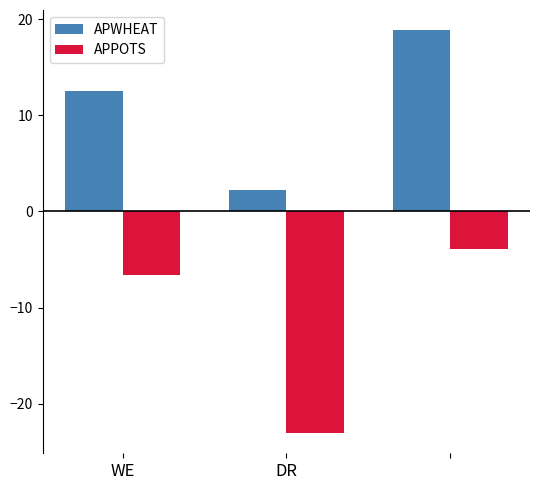

What is the minimum value shown in the chart?

-23.1